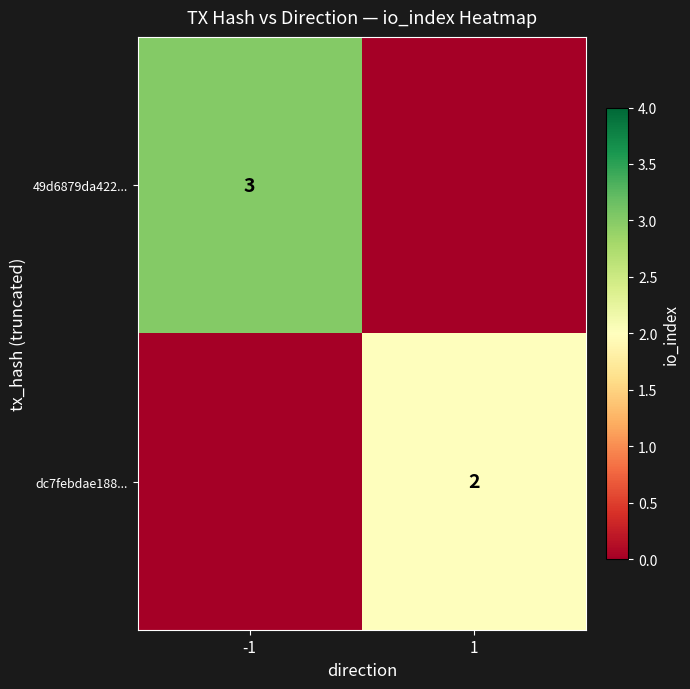

The value of 49d6879da422... at -1 is 3. True or false?

True